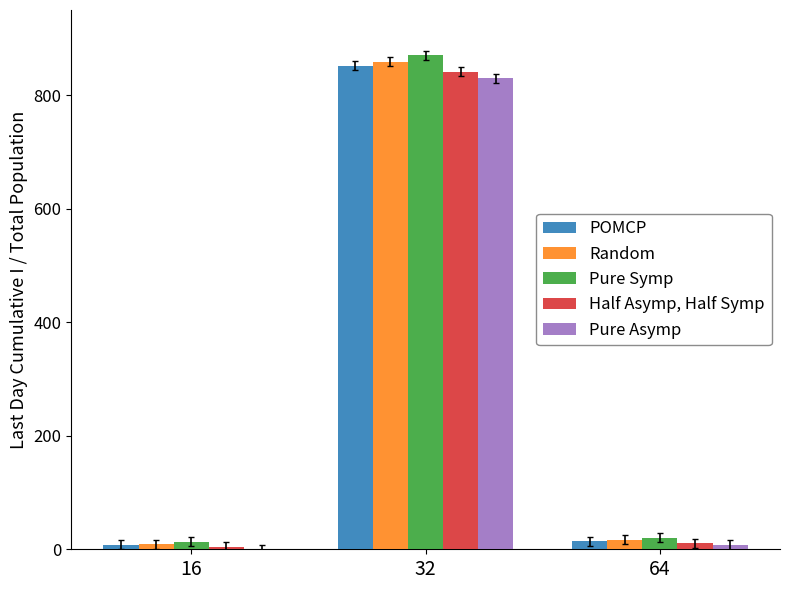

What is the average value of the Pure Asymp series?

279.2